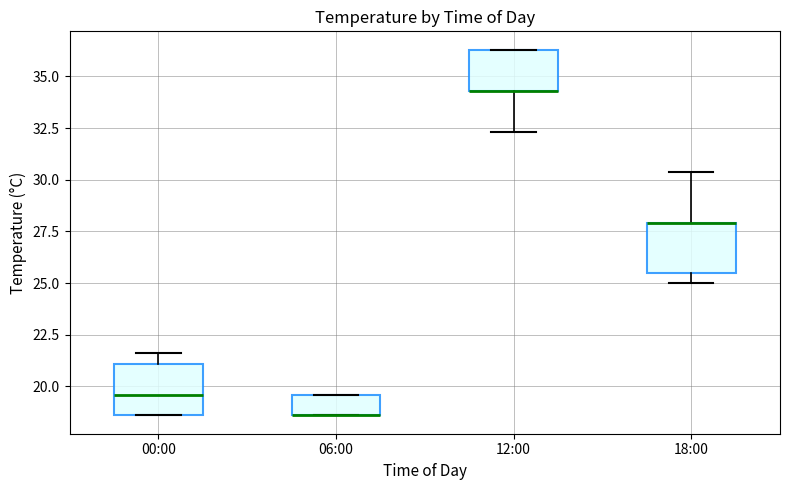

Where does the median line of the box for 00:00 sit on the y-axis? The values are not printed on the chart, so give them approximately, as read against the axis.

19.5